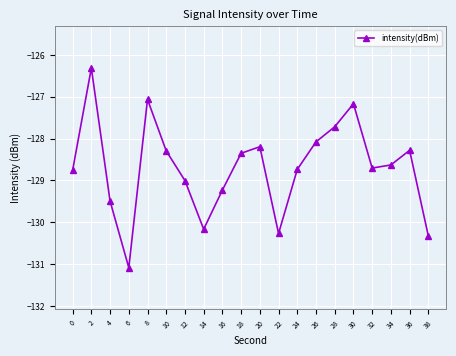

How many interior local valleys (lower than both neighbors) does the data have?

4